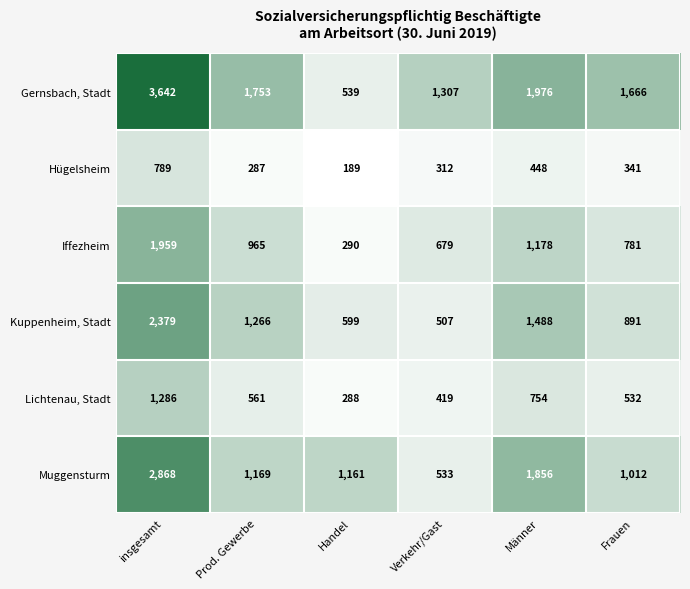

Rank the series by their maximum value, from highest to lowest.

Gernsbach, Stadt, Muggensturm, Kuppenheim, Stadt, Iffezheim, Lichtenau, Stadt, Hügelsheim